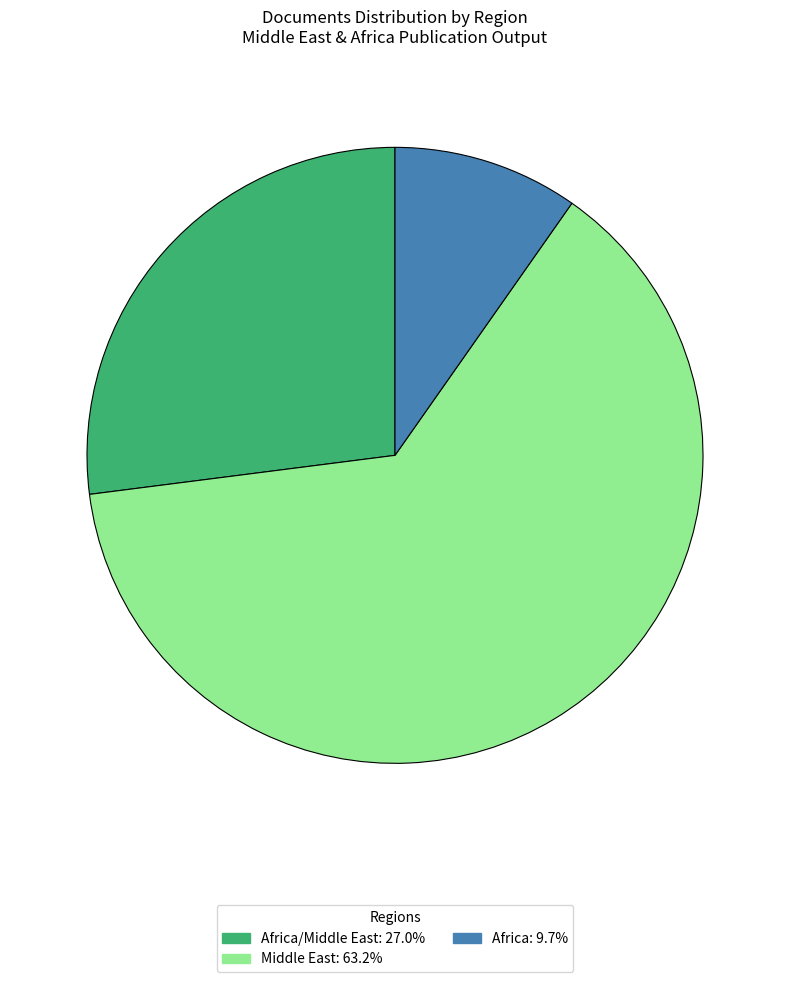

How many segments does this pie chart have?

3